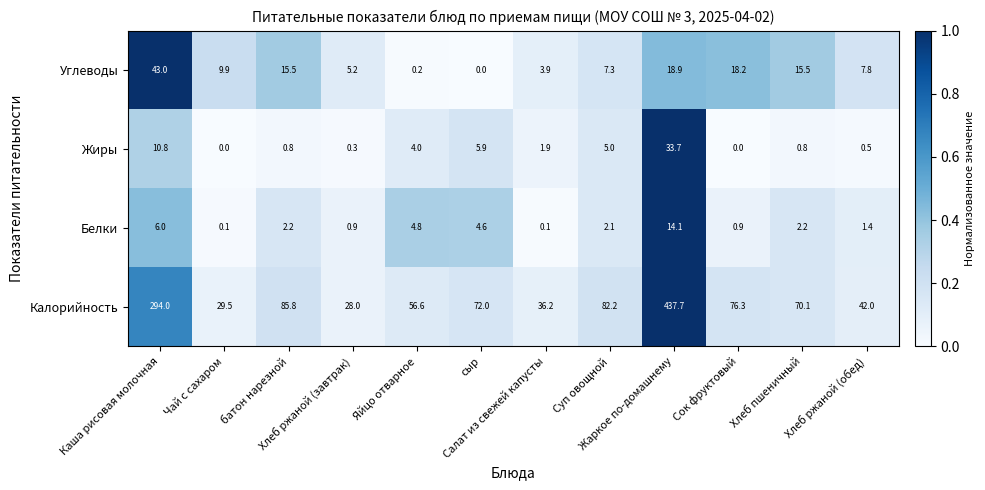

What is the spread (max minus min) of values at сыр?

72.0